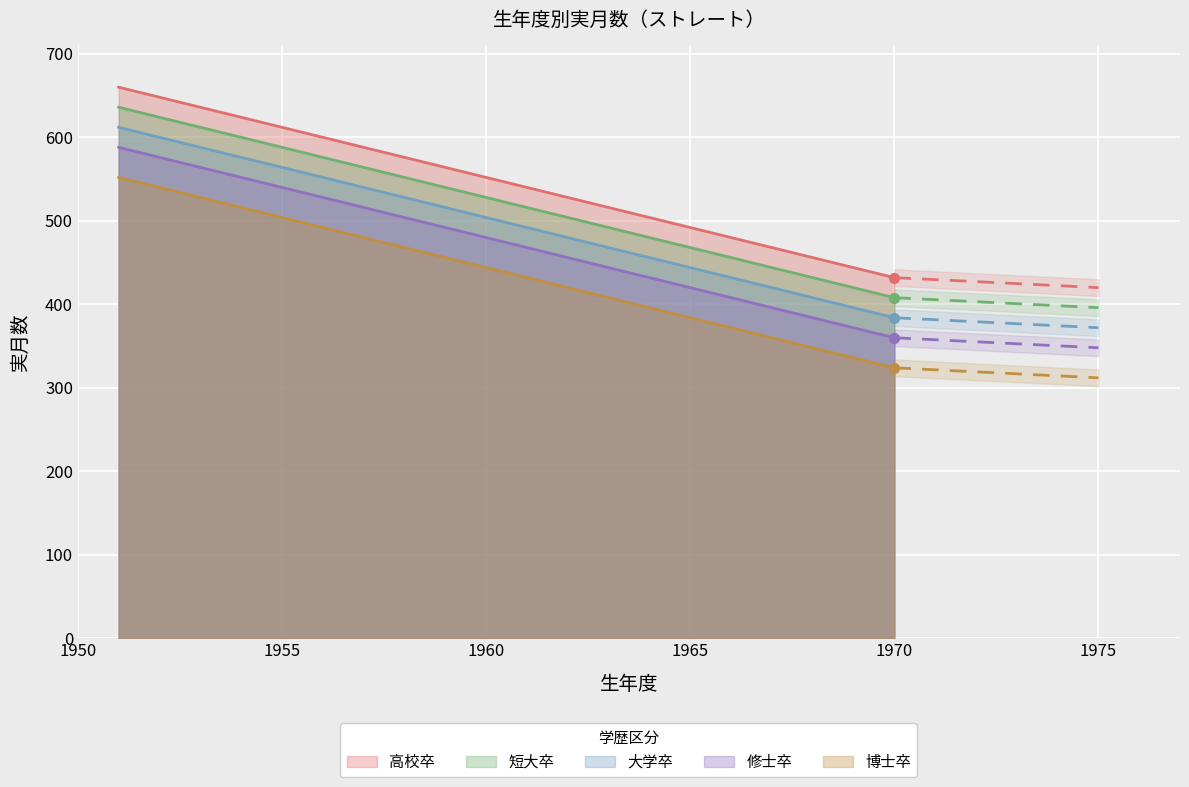

Where is 博士卒 nearest to the value 438?

1960